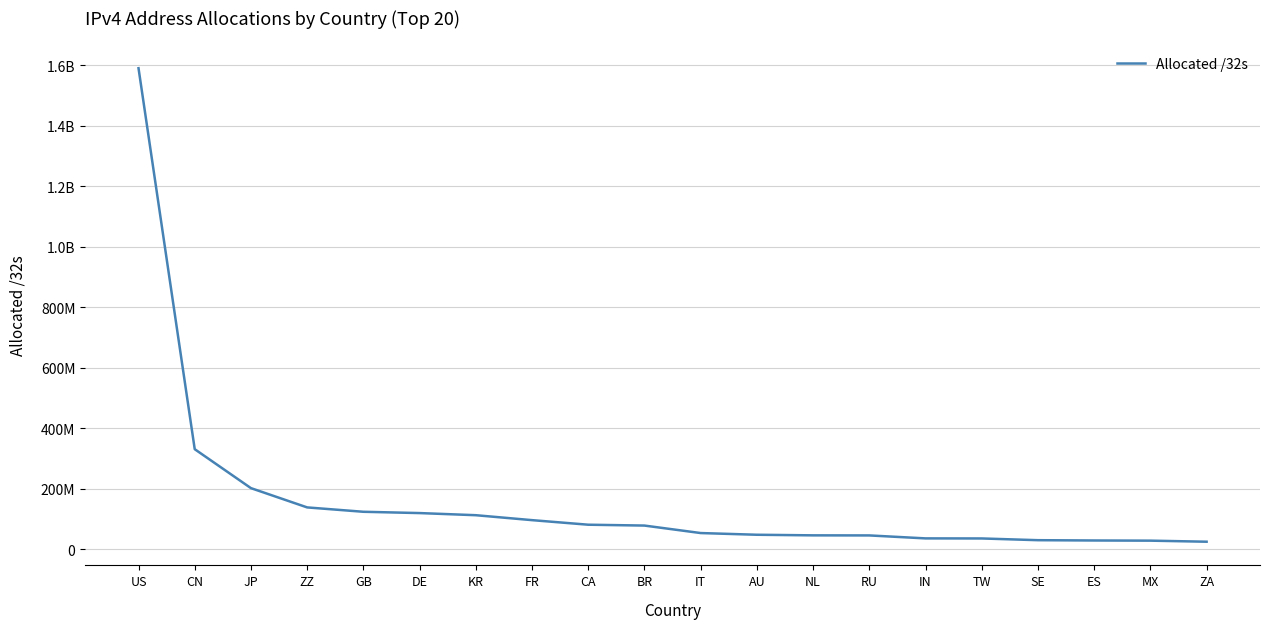

What is the smallest value displayed?

24667392